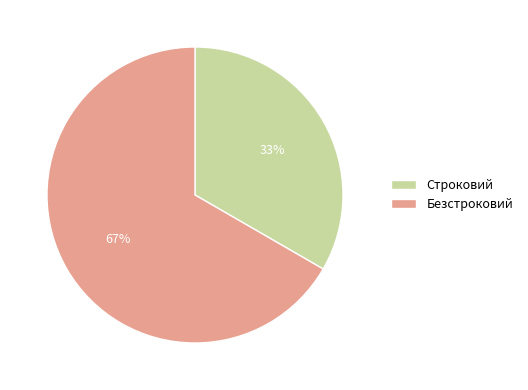

Is it true that Безстроковий is 67% of the pie?

True